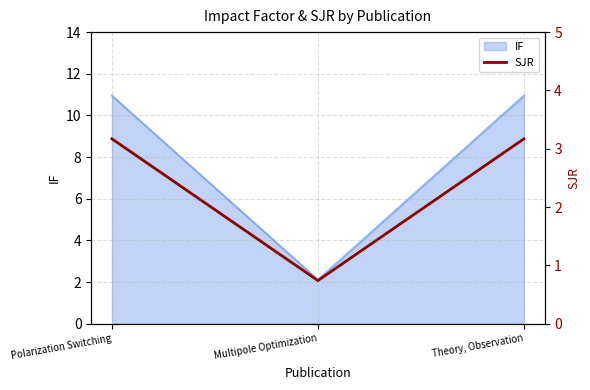

Which label corresponds to the largest value in the chart?

Polarization Switching